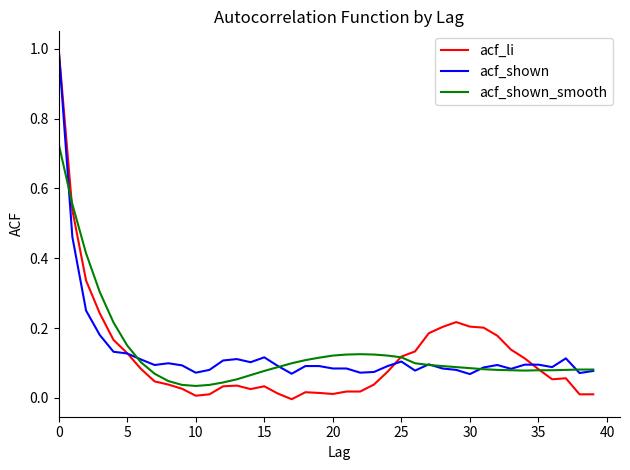

How many lines are shown in the chart?

3